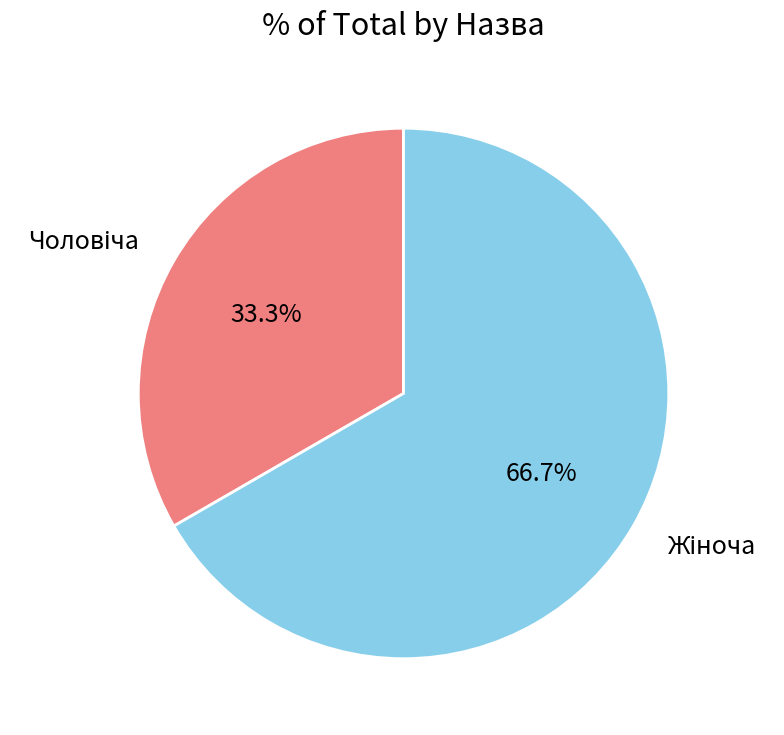

How many segments does this pie chart have?

2